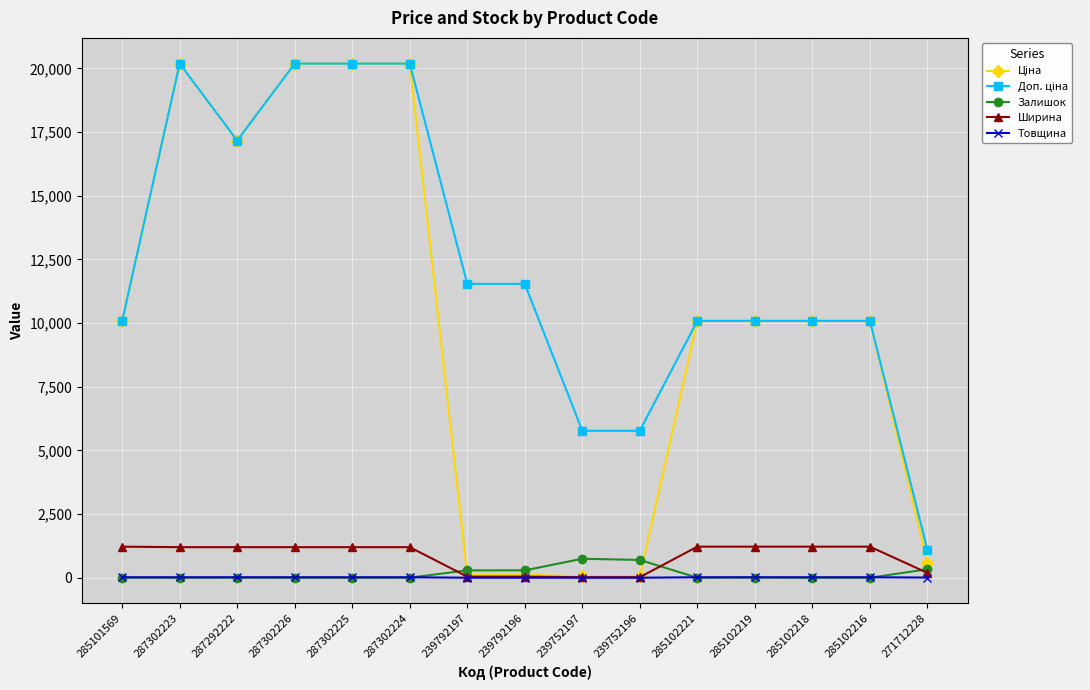

True or false: Залишок has more than 0 points higher than both neighbors.

True